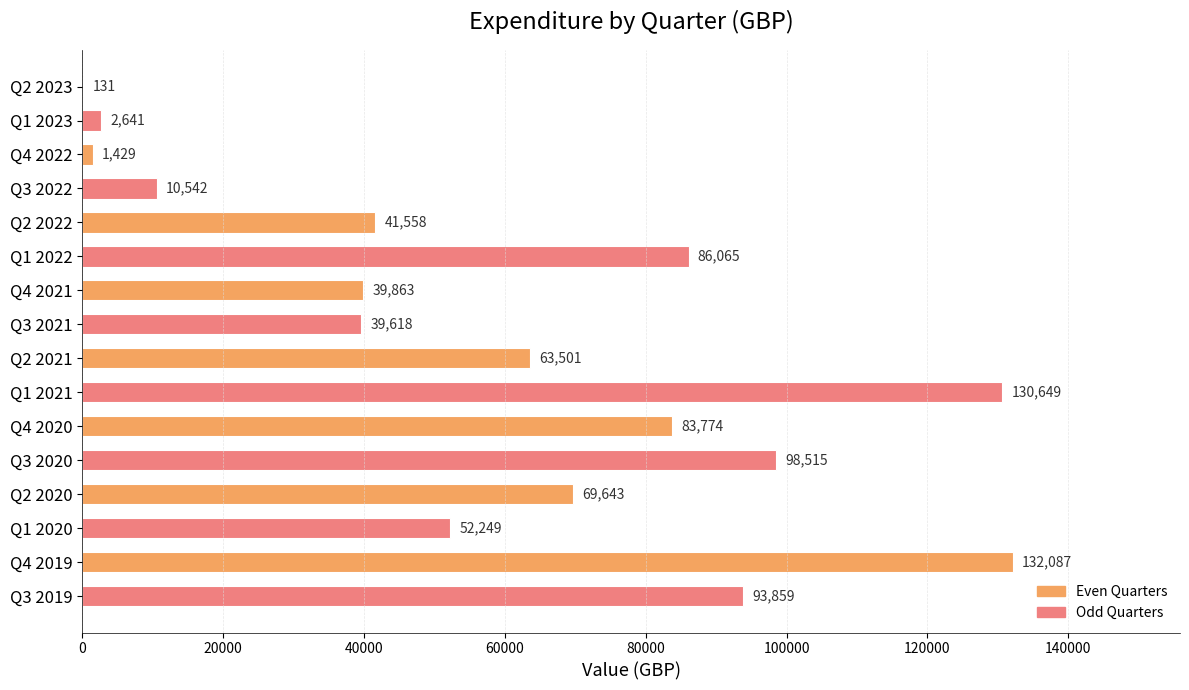

What is the maximum value shown in the chart?

132087